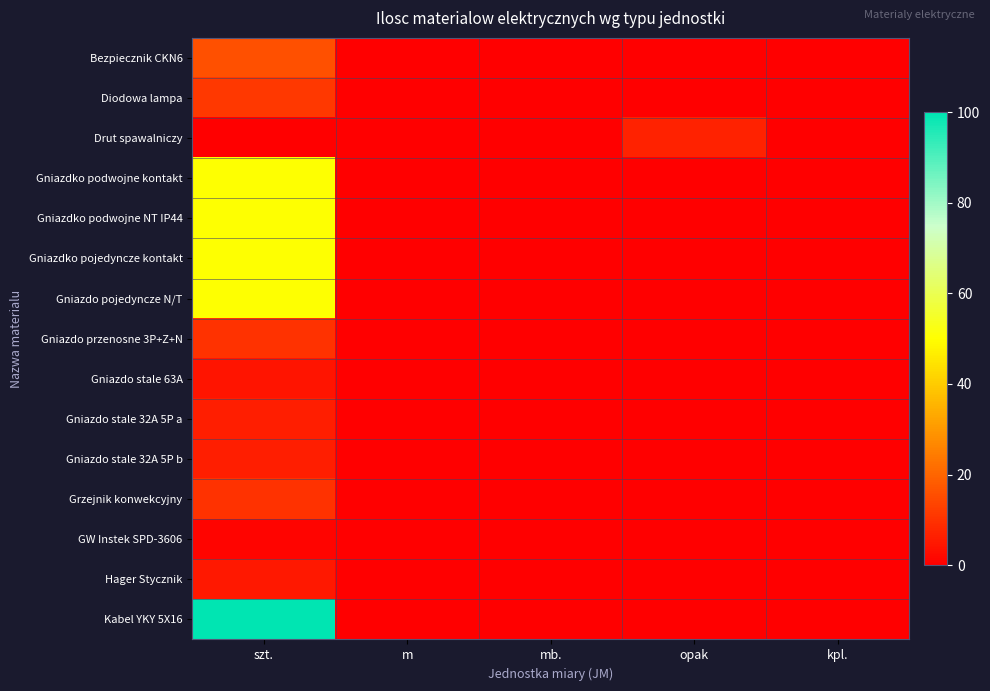

The row_11 series shows 0 at kpl.. True or false?

True